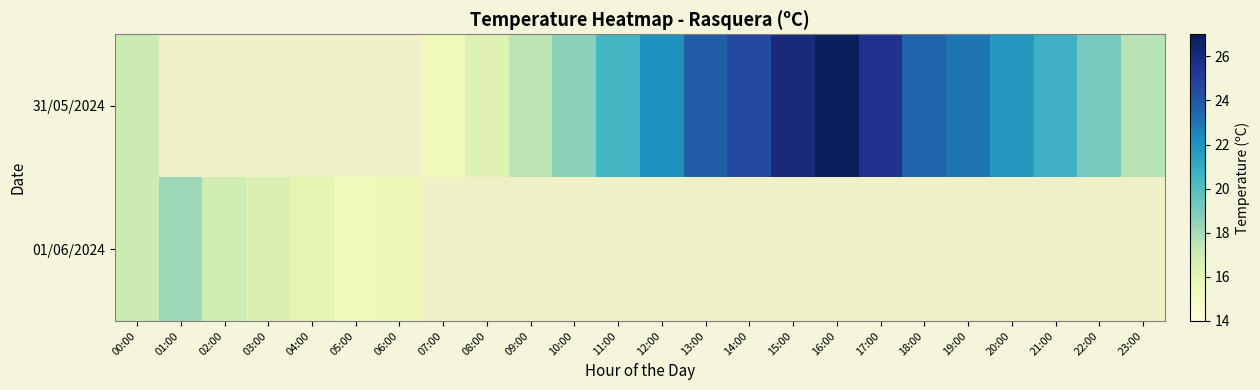

Rank the categories by 01/06/2024 value from highest to lowest.

01:00, 00:00, 02:00, 03:00, 04:00, 06:00, 07:00, 08:00, 09:00, 10:00, 11:00, 12:00, 13:00, 14:00, 15:00, 16:00, 17:00, 18:00, 19:00, 20:00, 21:00, 22:00, 23:00, 05:00